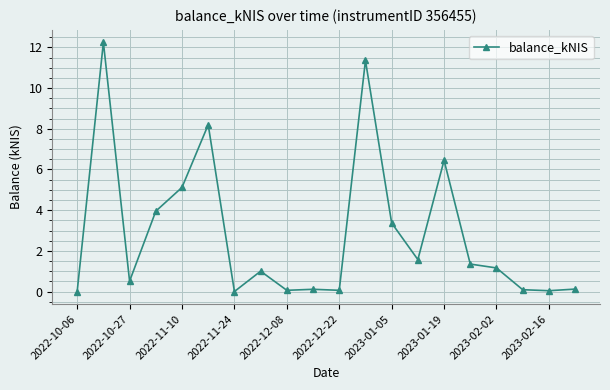

True or false: there are more than 1 points higher than both neighbors.

True